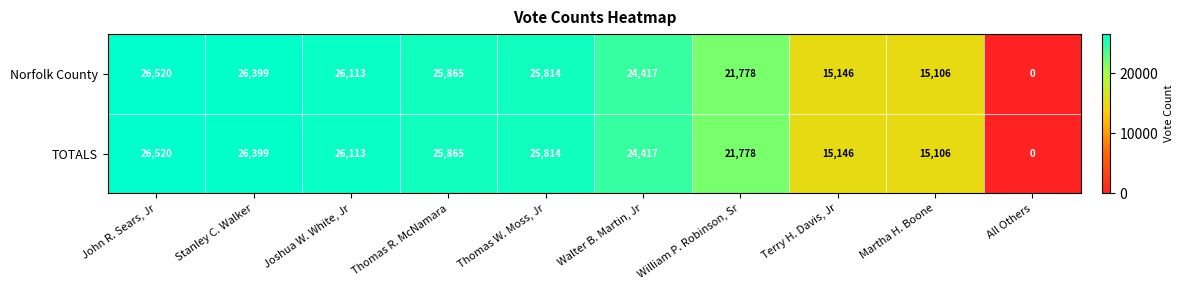

At how many categories does at least one series exceed 23838?

6